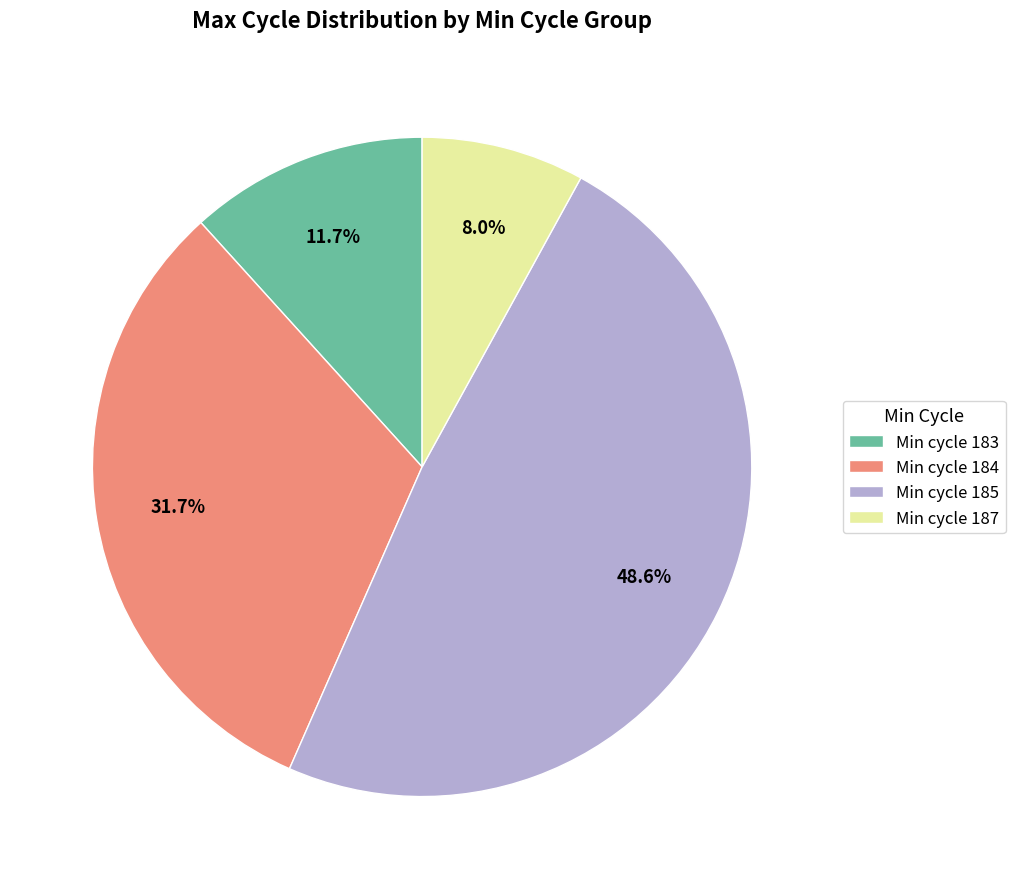

Combined, do Min cycle 183 and Min cycle 187 account for over 50%?

No